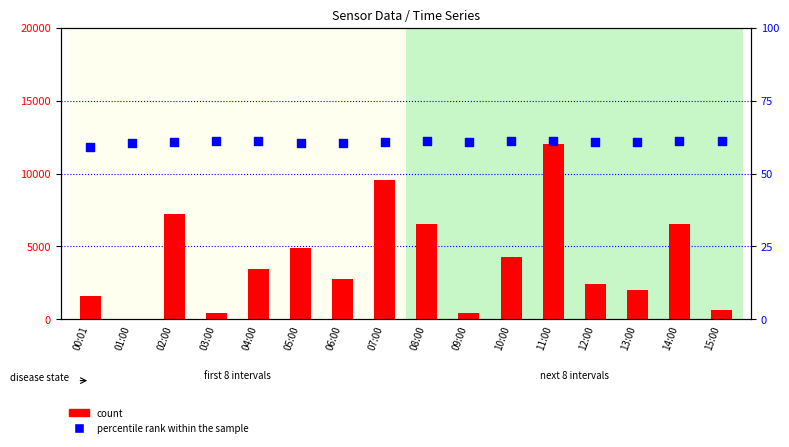

Which series has the largest total across all categories?

count